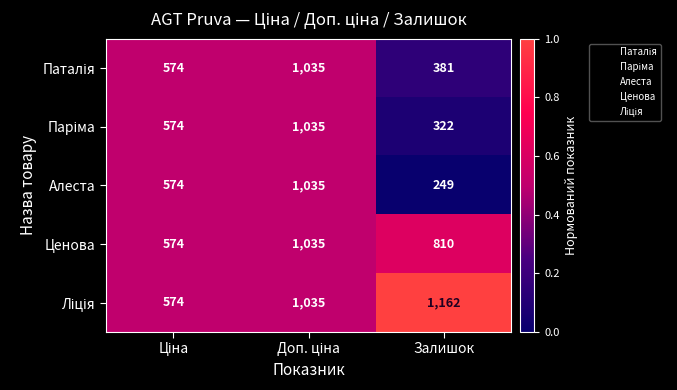

True or false: Алеста has a value of 249 at Залишок.

True